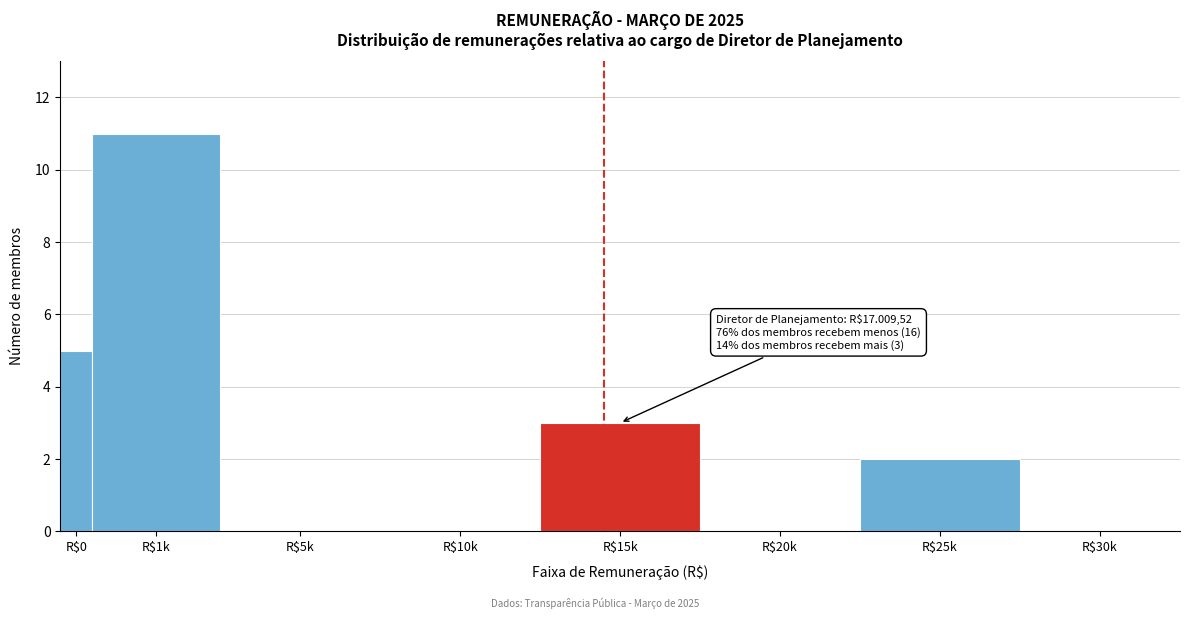

The value at R$0 is 5. True or false?

True